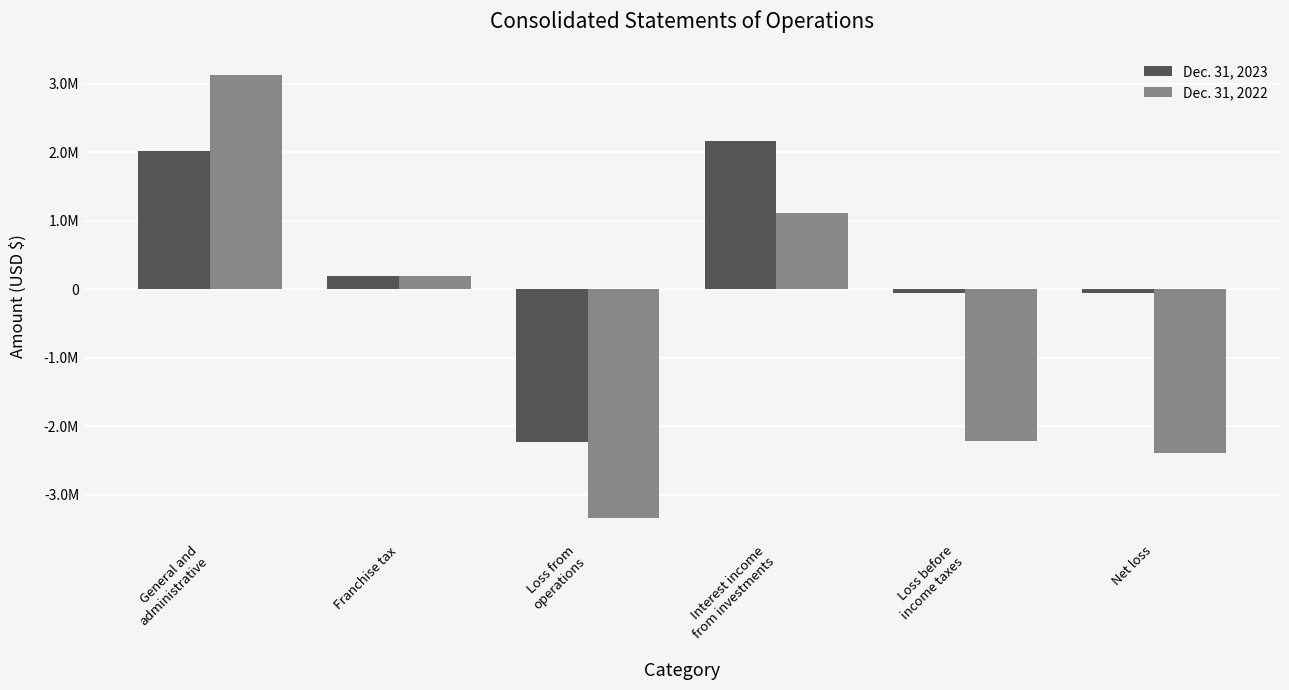

Which series has the largest range (max minus min)?

Dec. 31, 2022